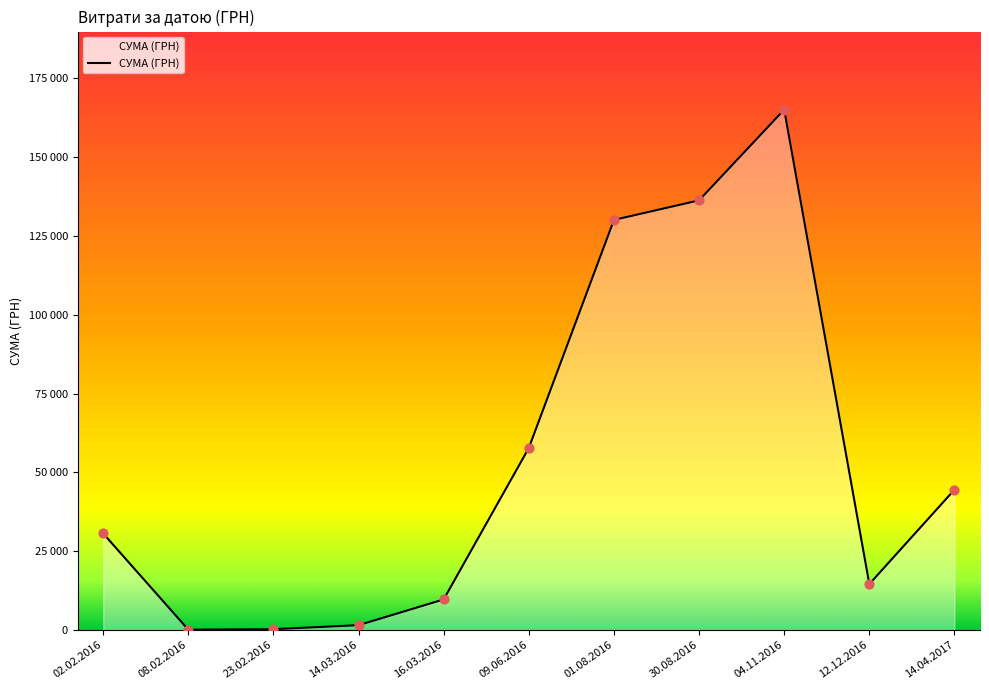

Which has a higher value, 01.08.2016 or 30.08.2016?

30.08.2016